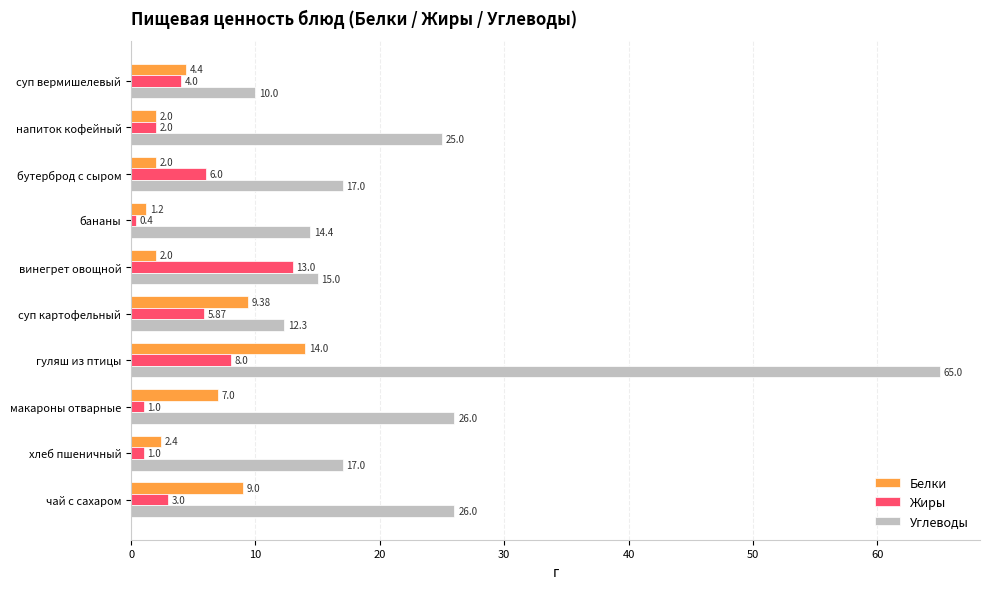

How many series are shown in this chart?

3